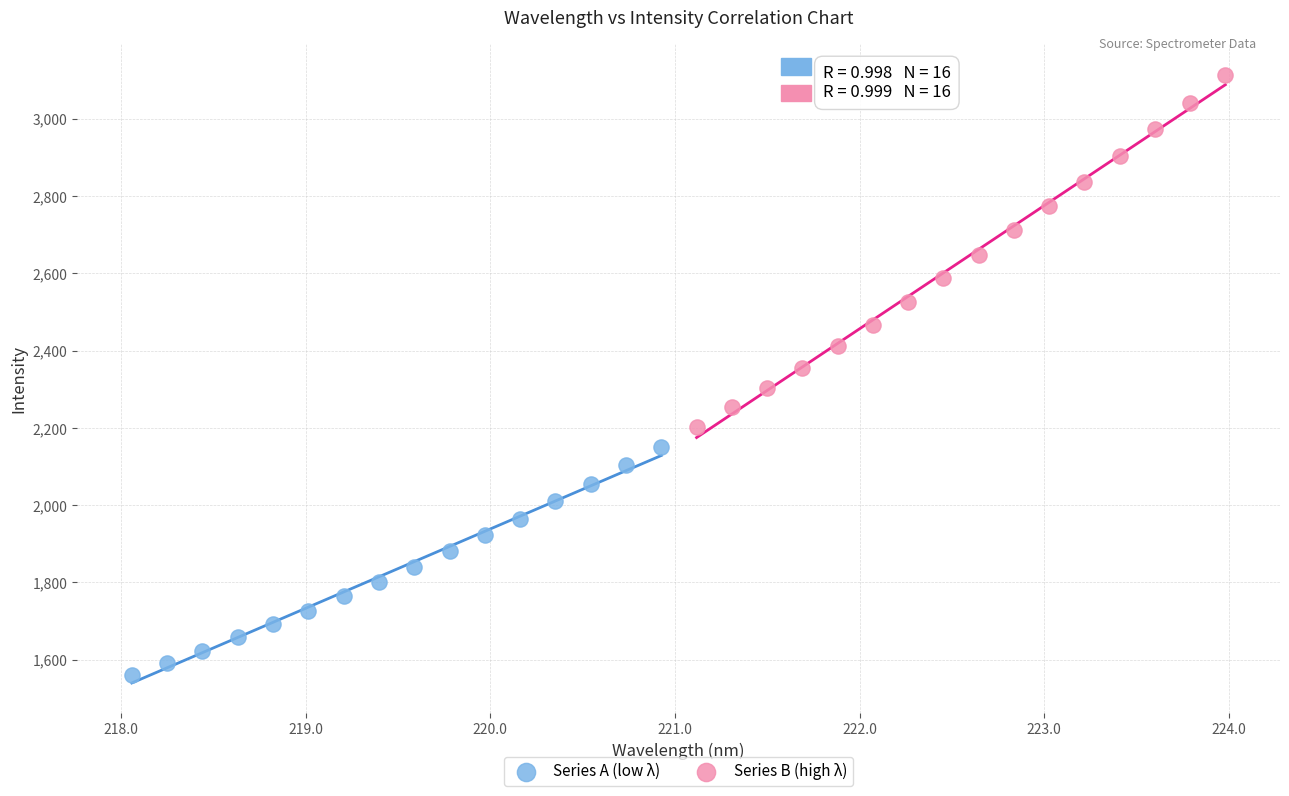

Which series contains the lowest Y value?

Series A (low λ)